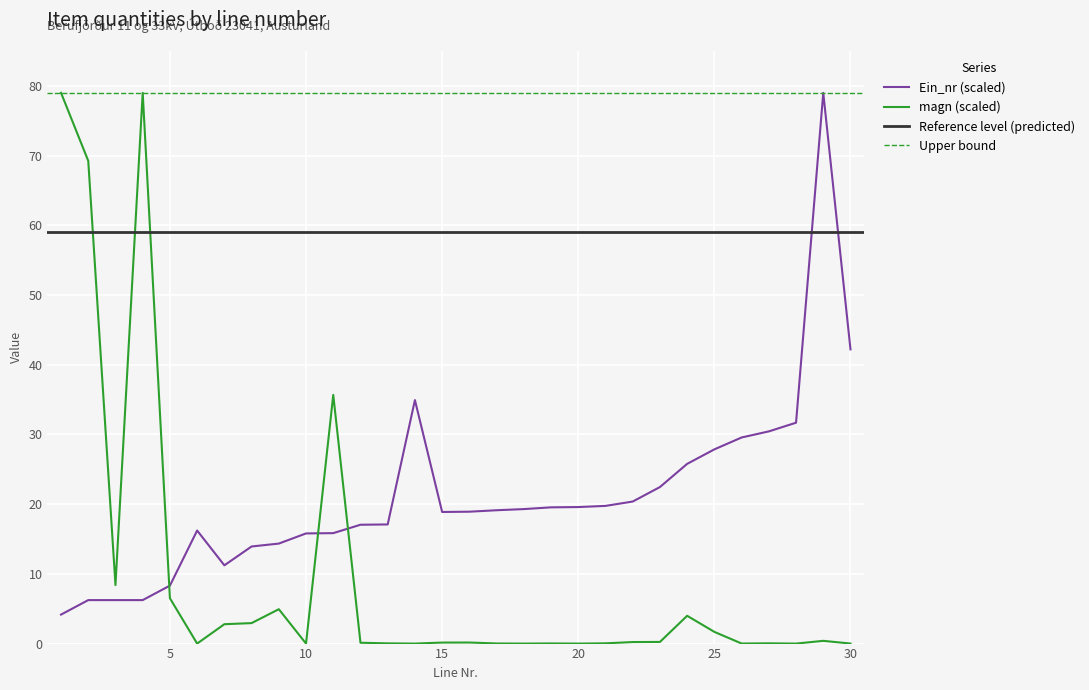

Does the chart display data point markers on the line(s)?

No